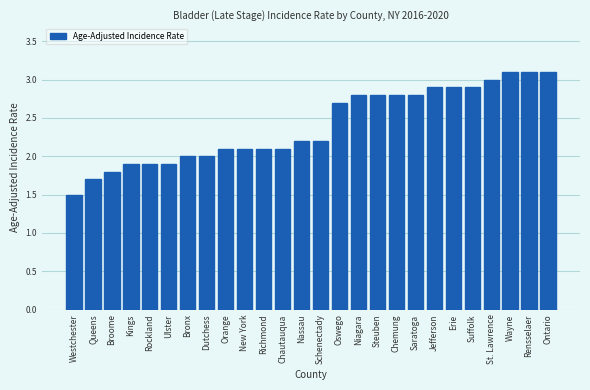

Reading left to right, extract all data points from this chart.

1.5	1.7	1.8	1.9	1.9	1.9	2.0	2.0	2.1	2.1	2.1	2.1	2.2	2.2	2.7	2.8	2.8	2.8	2.8	2.9	2.9	2.9	3.0	3.1	3.1	3.1